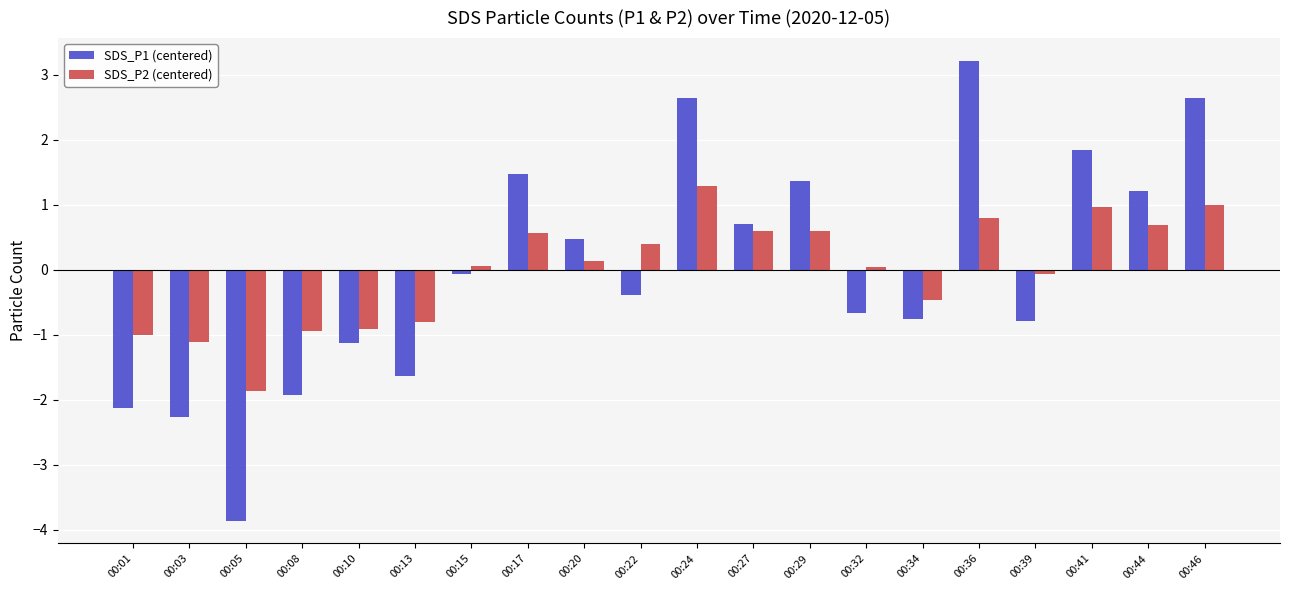

What is the value of the SDS_P2 (centered) bar at the 16th from the left?

0.8